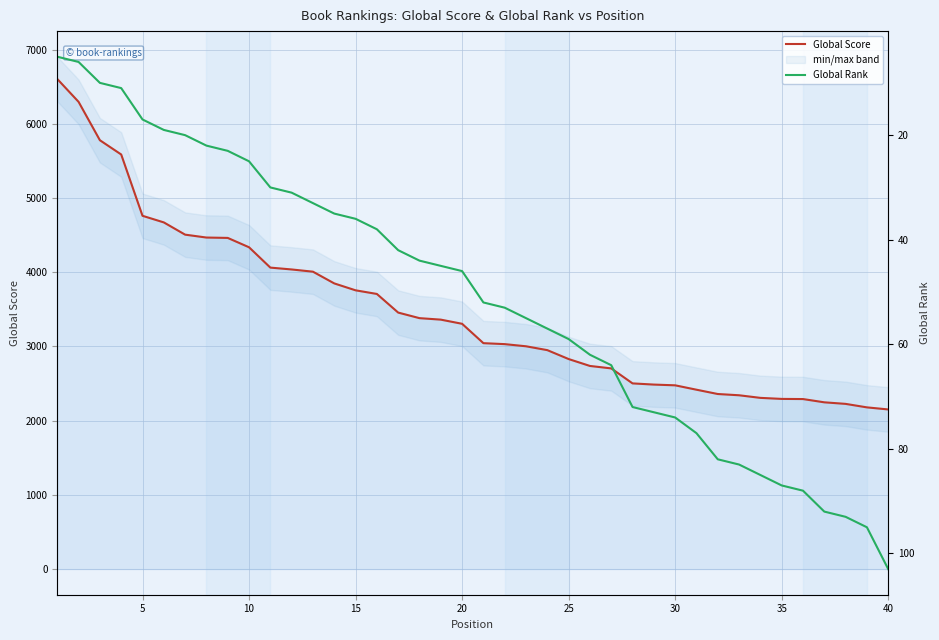

Is it true that Global Rank equals 53 at 21?

True